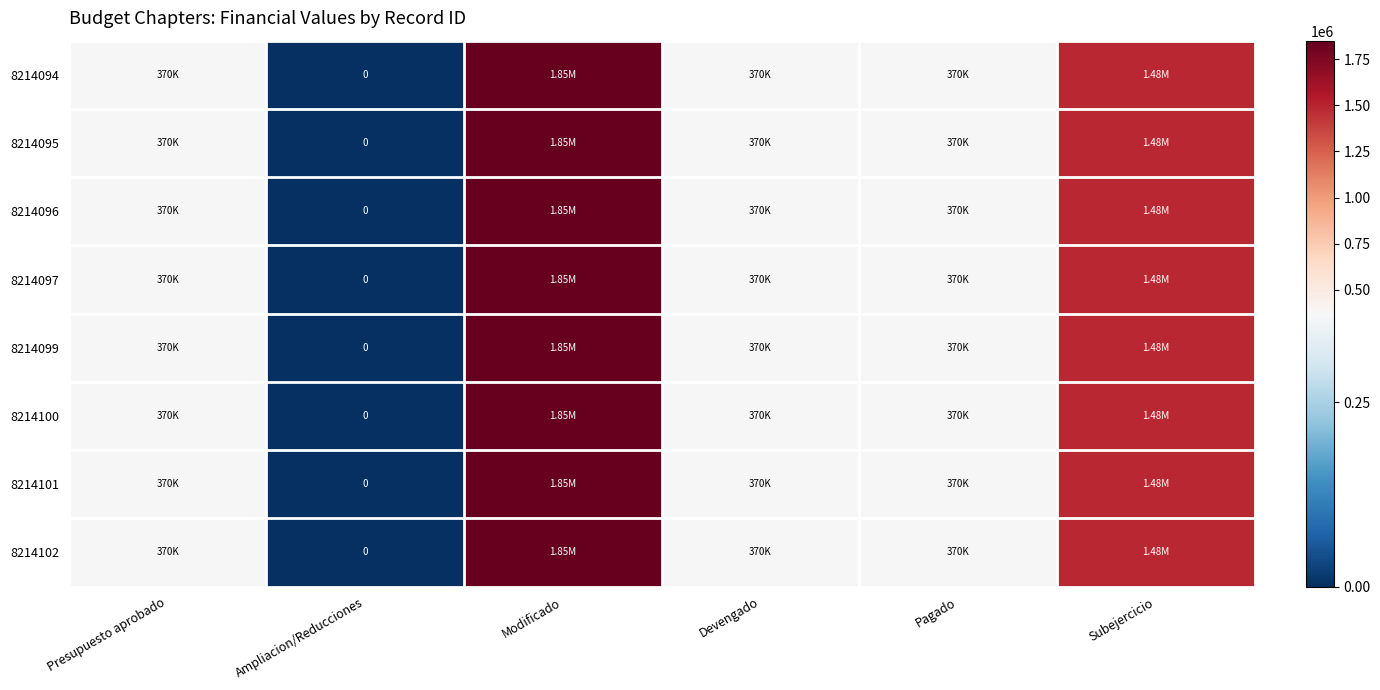

Which label corresponds to the smallest value in the chart?

Ampliacion/Reducciones